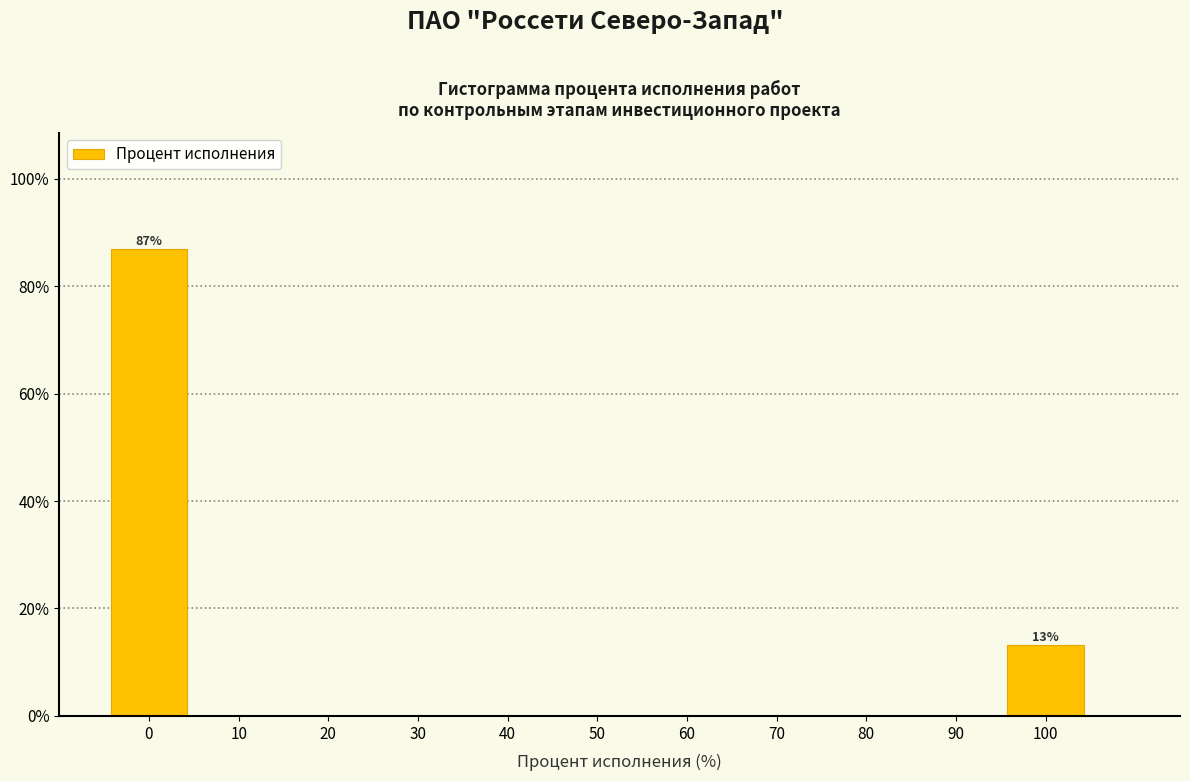

Over which range of the x-axis is the bar tallest?

-5 to 5